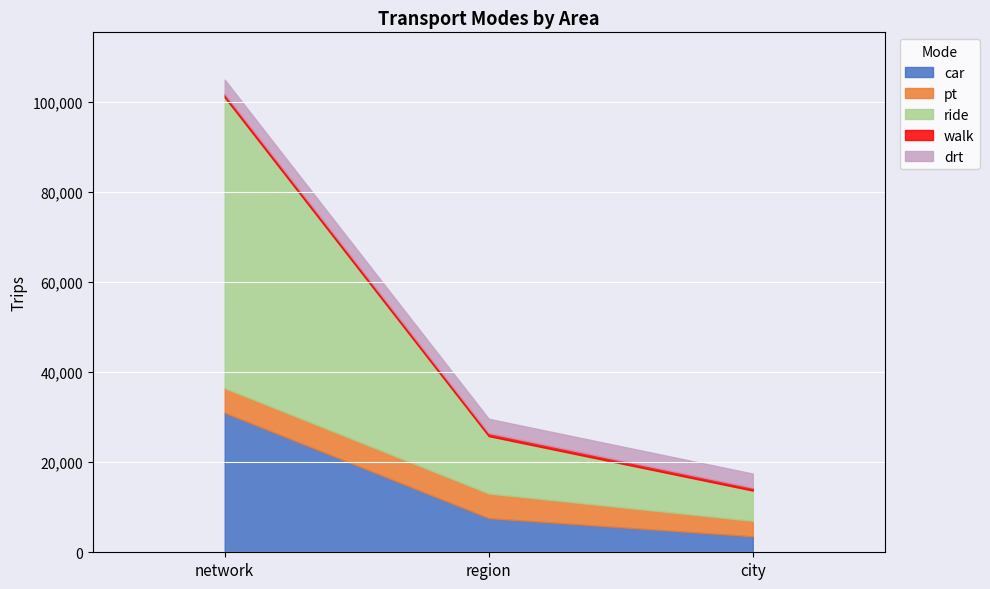

List the labels in order of drt value, smallest first.

city, network, region